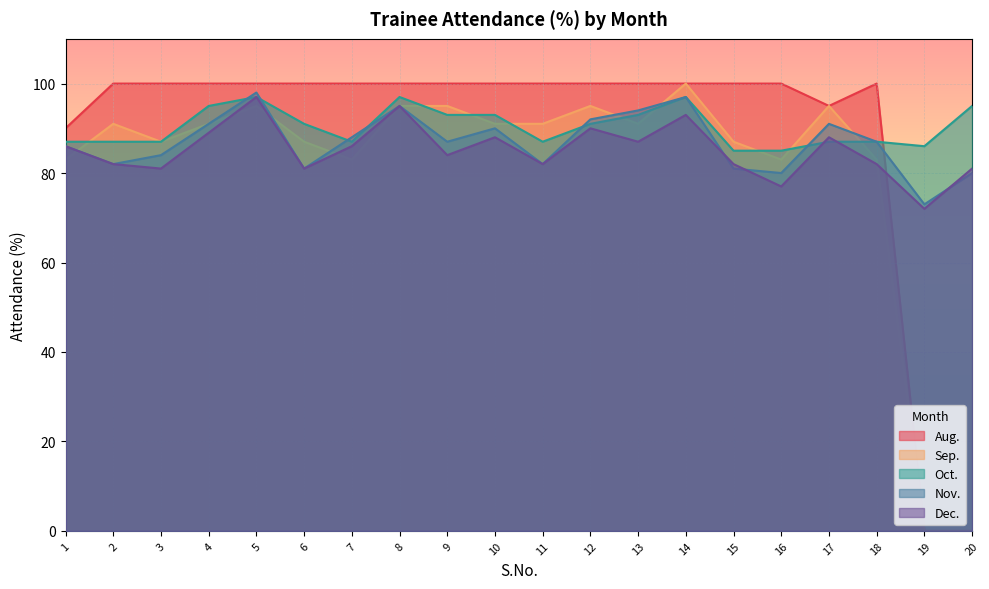

What are all the series names shown in the legend?

Aug., Sep., Oct., Nov., Dec.